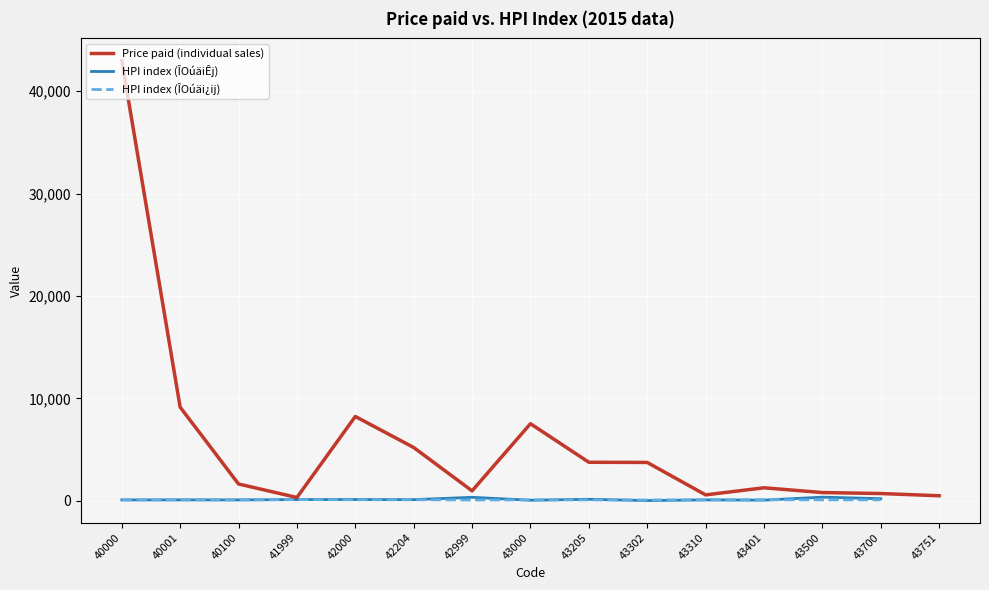

Which category has the highest value in the Price paid (individual sales) series?

40000